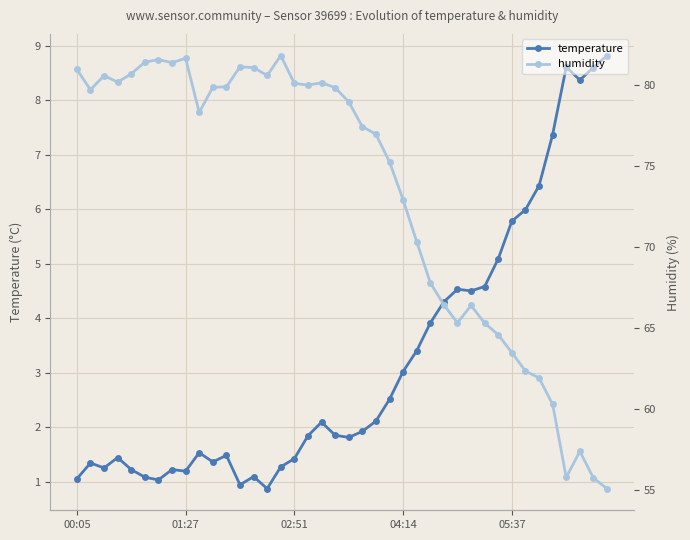

Which series has the largest total across all categories?

humidity